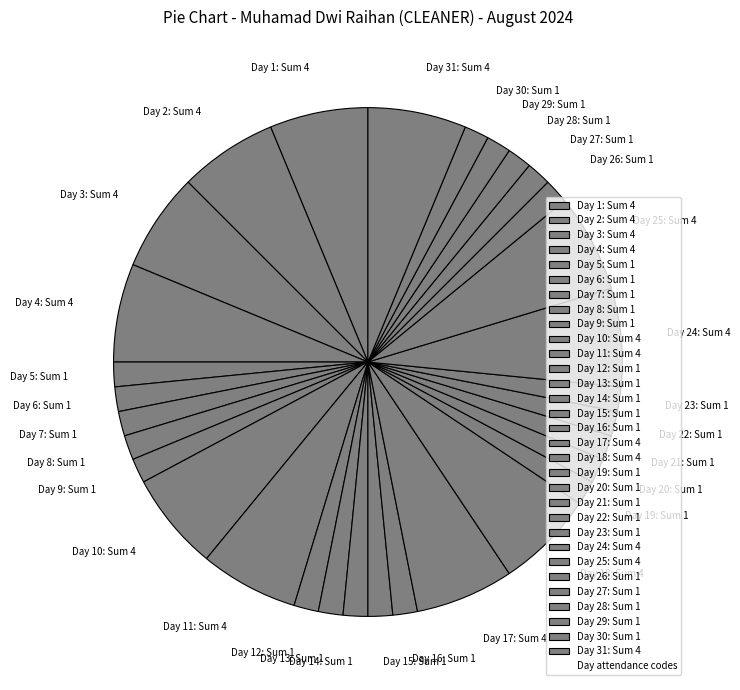

Combined, do Day 22: Sum 1 and Day 30: Sum 1 account for over 50%?

No